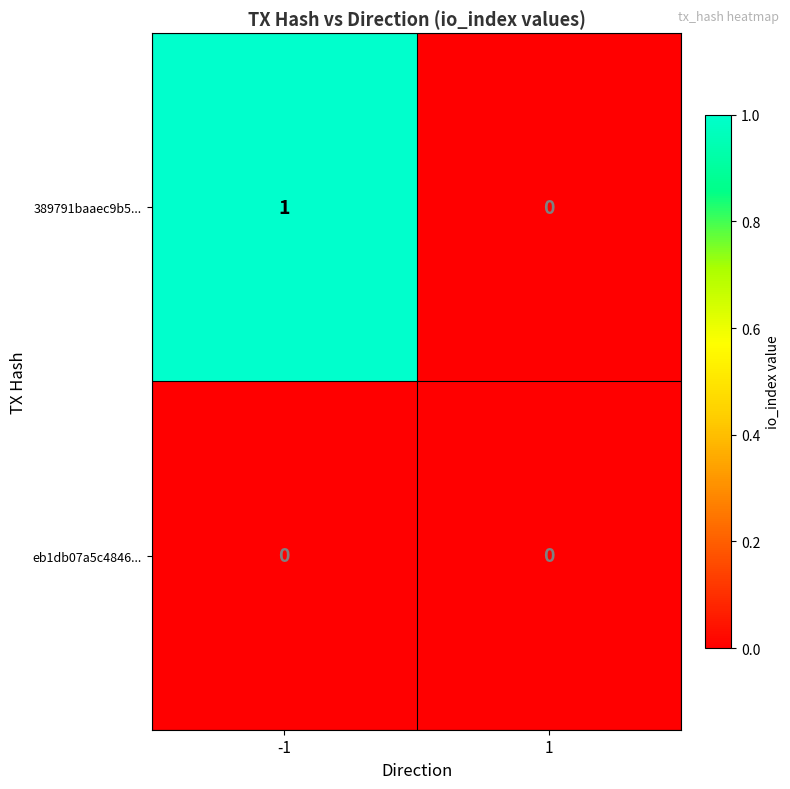

Which series has the largest total across all categories?

389791baaec9b5...